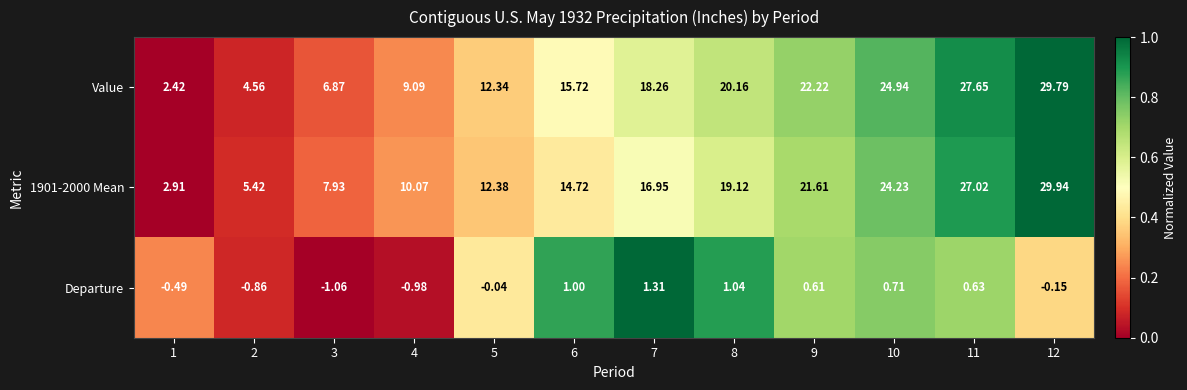

Which series has the largest total across all categories?

Value